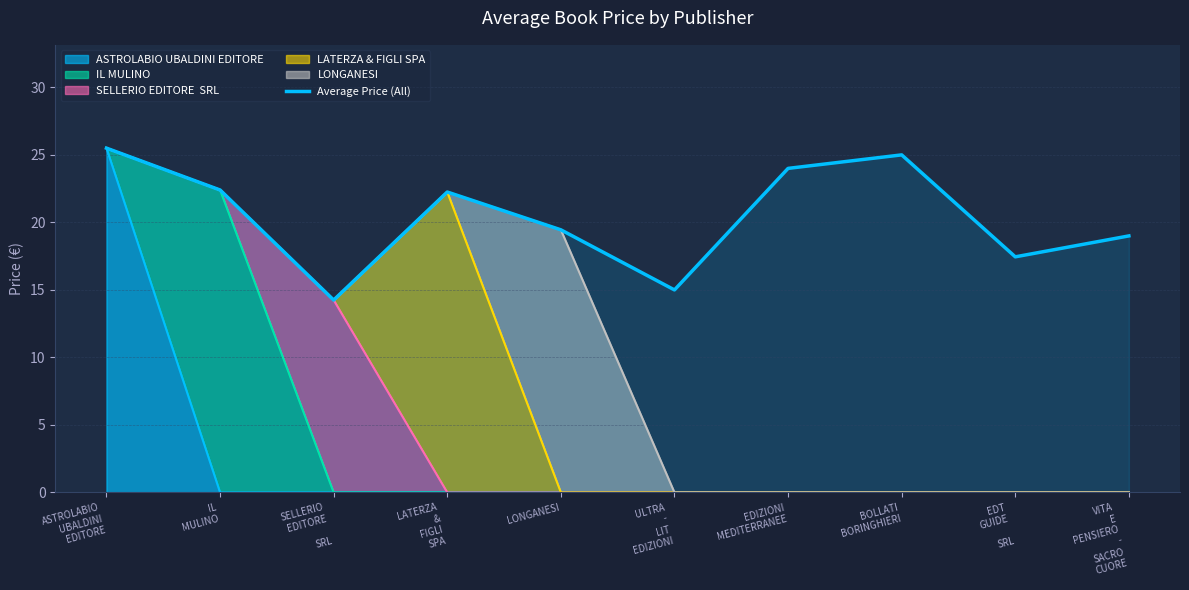

Where is the data nearest to the value 19?

VITA
E
PENSIERO
-
SACRO
CUORE